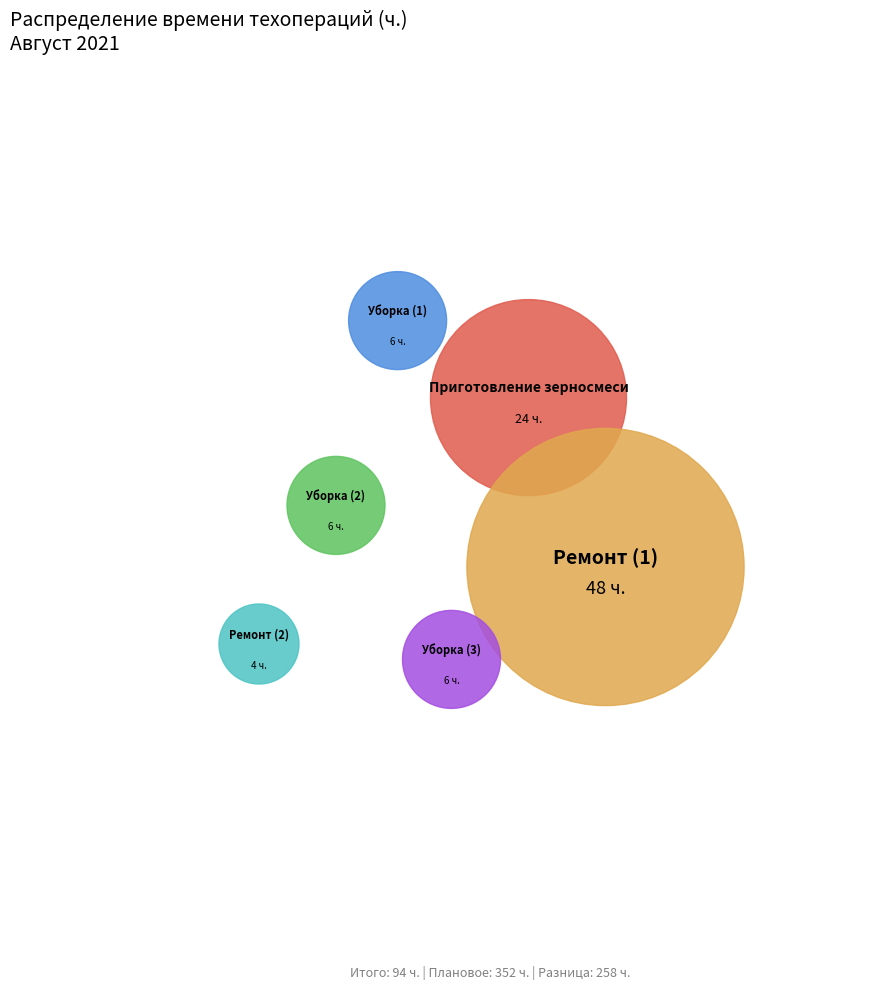

The Ремонт (1) slice represents 51% of the pie. True or false?

True